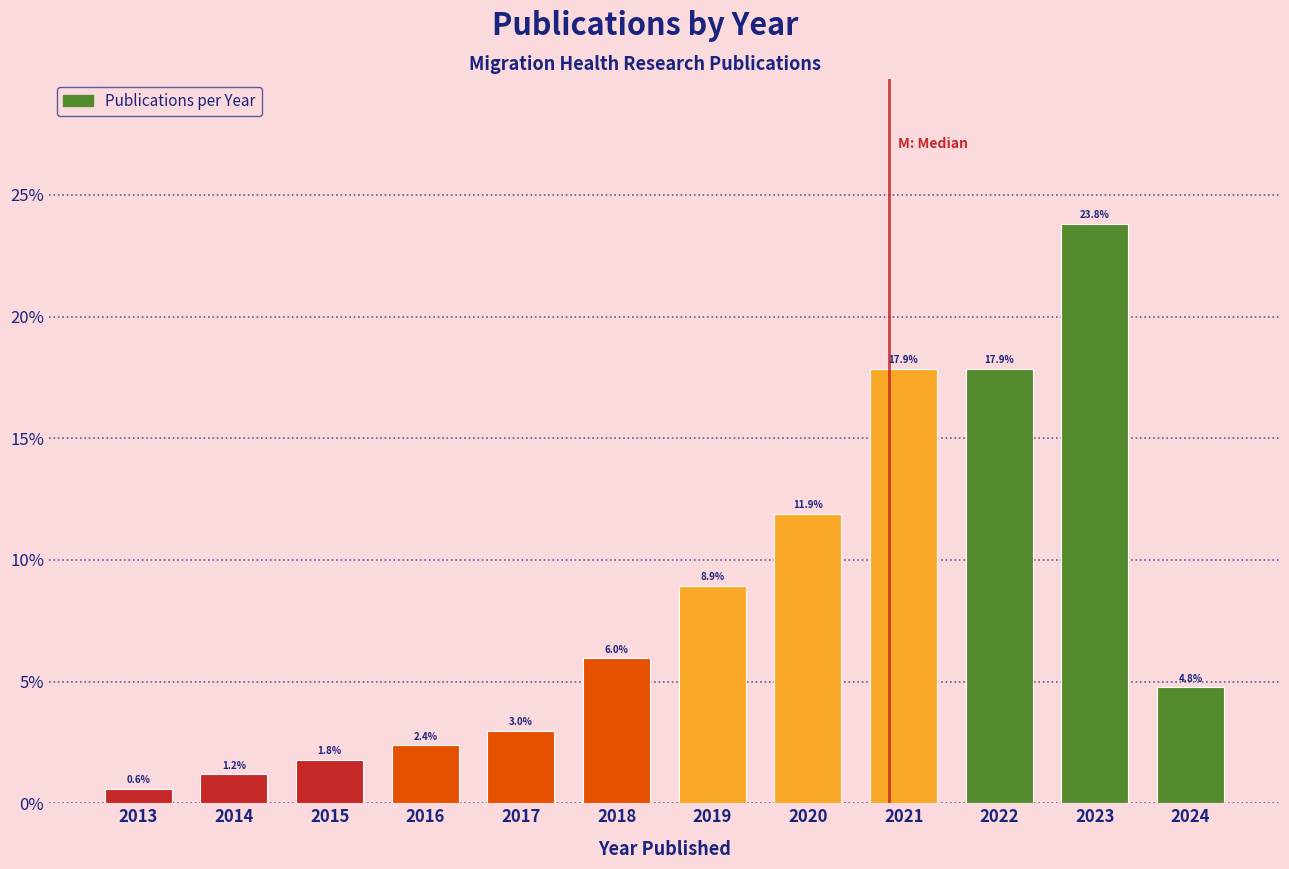

Reading left to right, transcribe all the data shown in this chart.

0.6	1.2	1.8	2.4	3.0	6.0	8.9	11.9	17.9	17.9	23.8	4.8